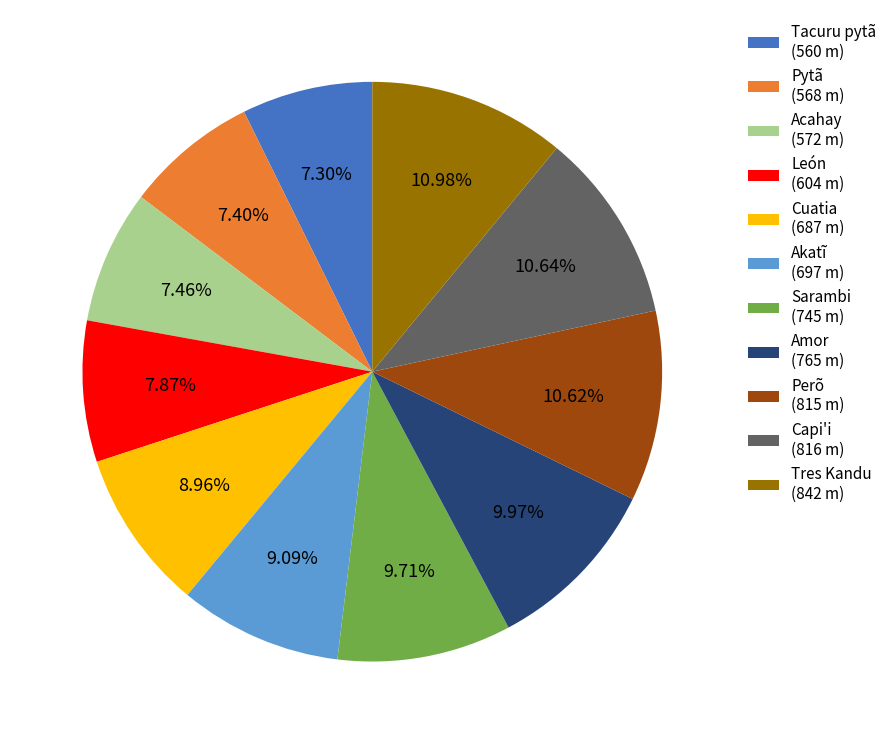

Is there any slice that represents more than half of the pie?

No